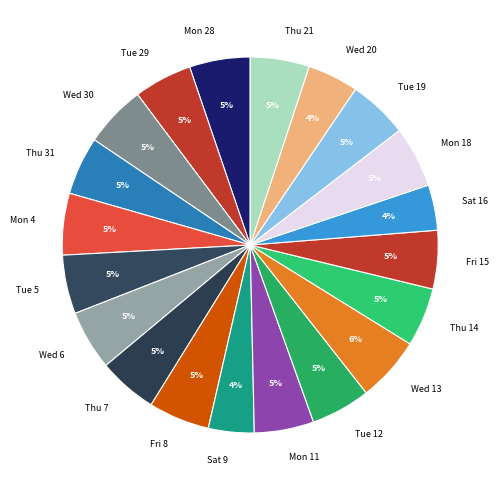

Is the sum of Thu 14 and Thu 31 greater than half?

No